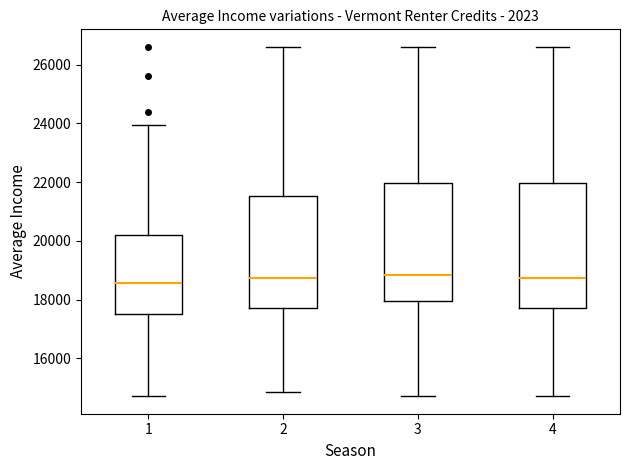

Which box is the tallest, from its lower edge to its upper edge?

4